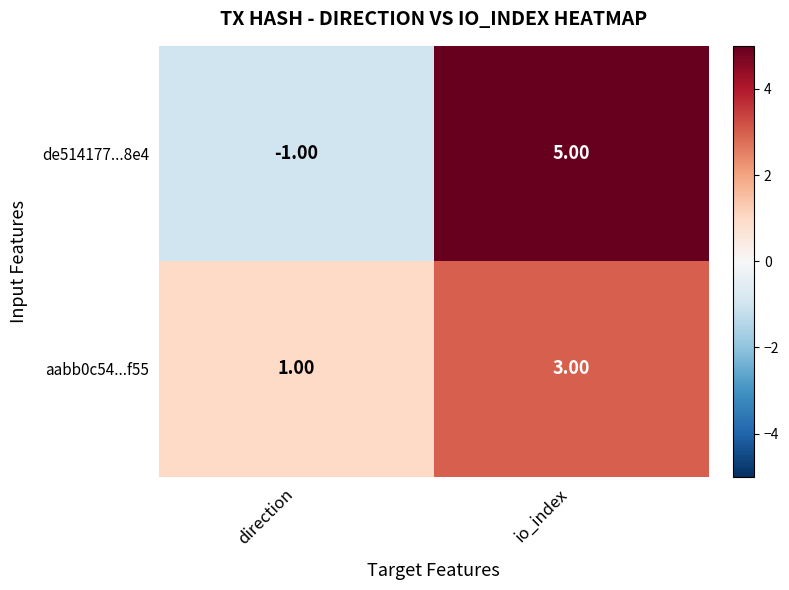

Which series has the widest spread of values?

de514177...8e4